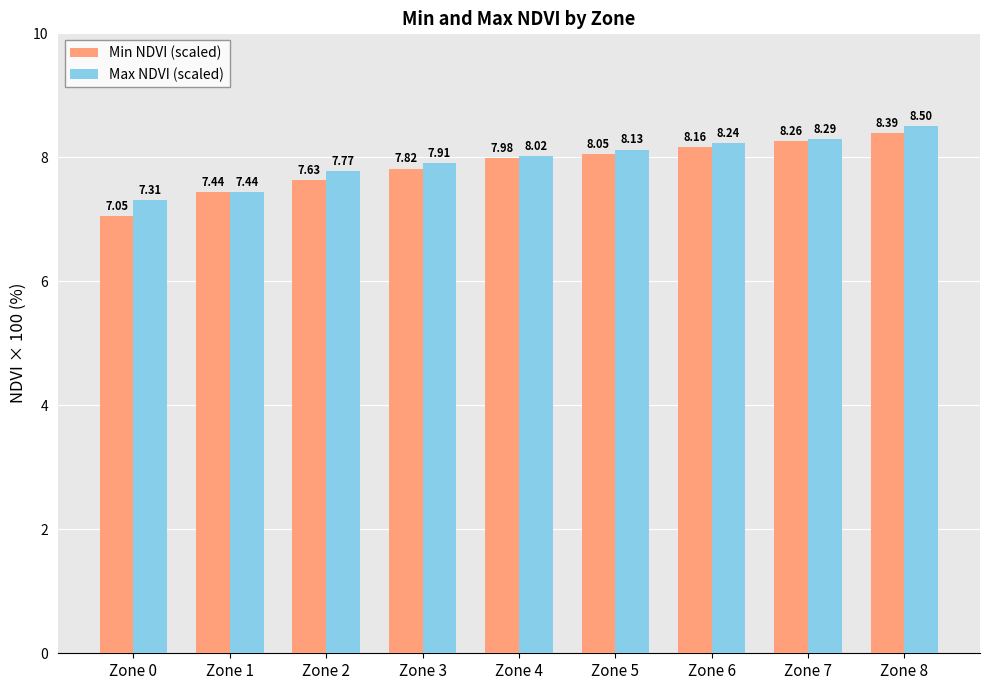

What is the maximum value shown in the chart?

8.5